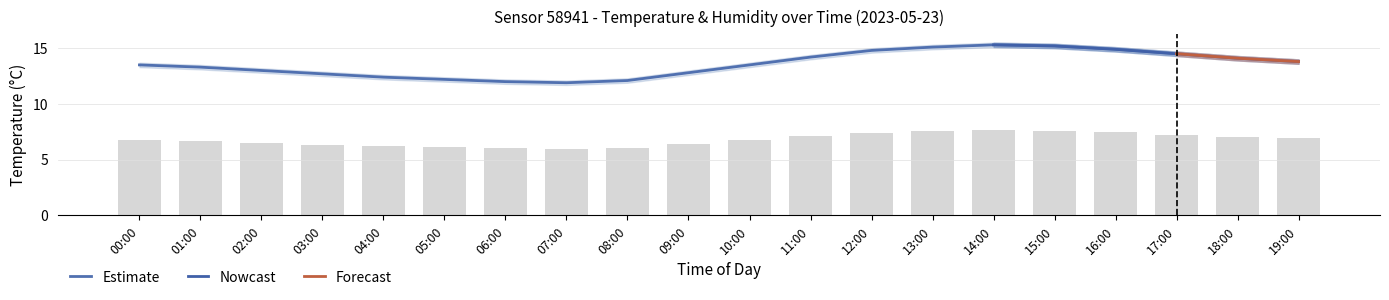

How many values in the temperature_upper series are below 6?

1